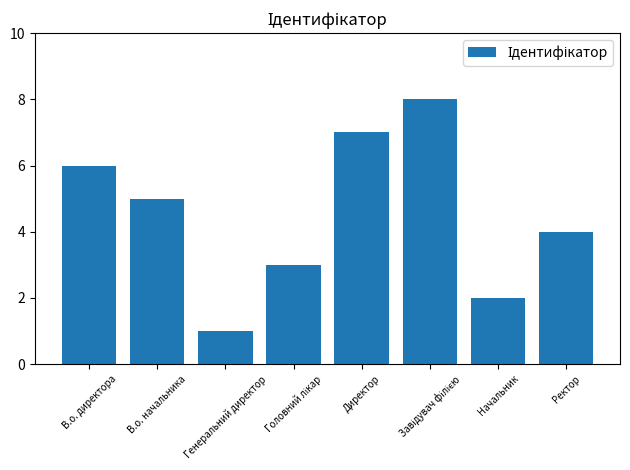

Reading left to right, transcribe all the data shown in this chart.

6	5	1	3	7	8	2	4